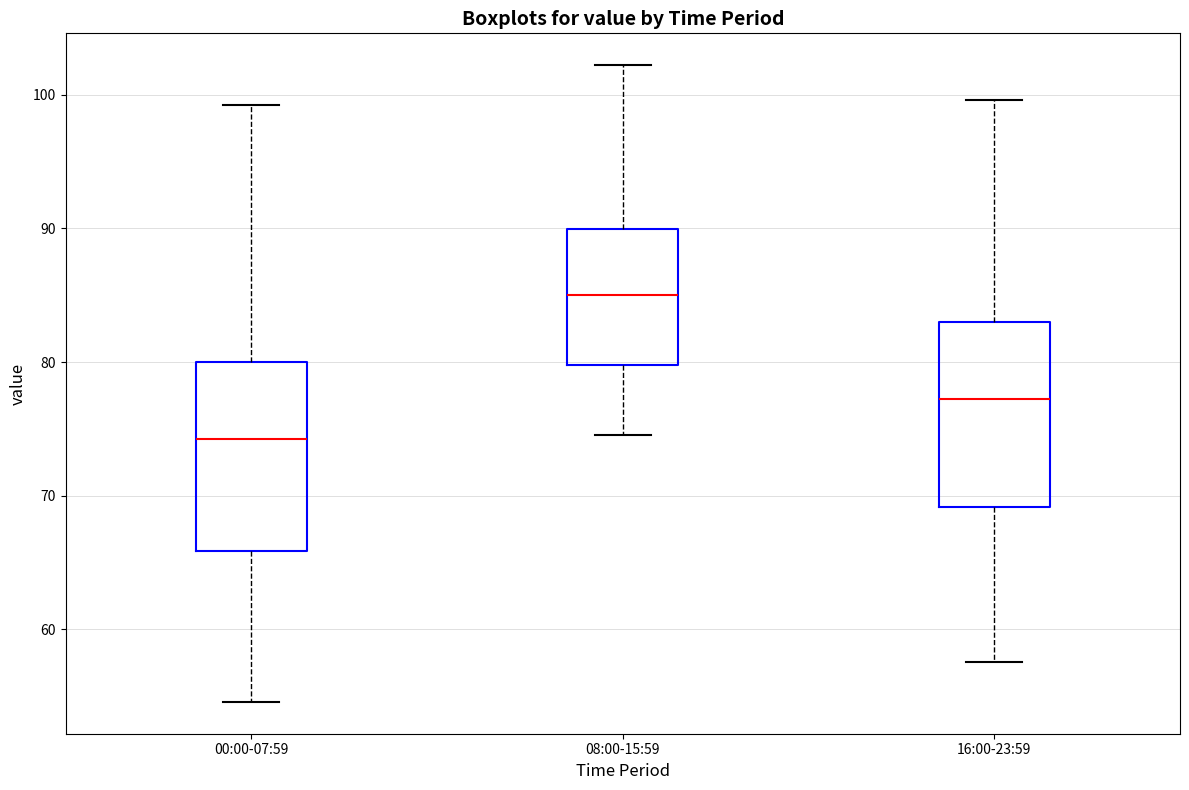

Where is the upper edge of the box for 08:00-15:59 on the y-axis? The values are not printed on the chart, so give them approximately, as read against the axis.

90